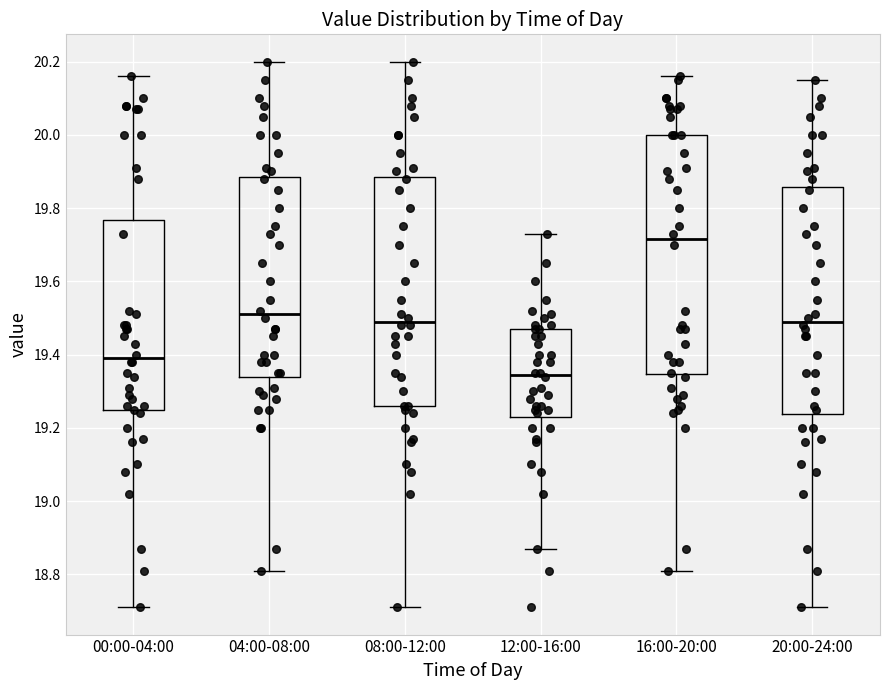

Where is the upper edge of the box for 20:00-24:00 on the y-axis? The values are not printed on the chart, so give them approximately, as read against the axis.

19.86